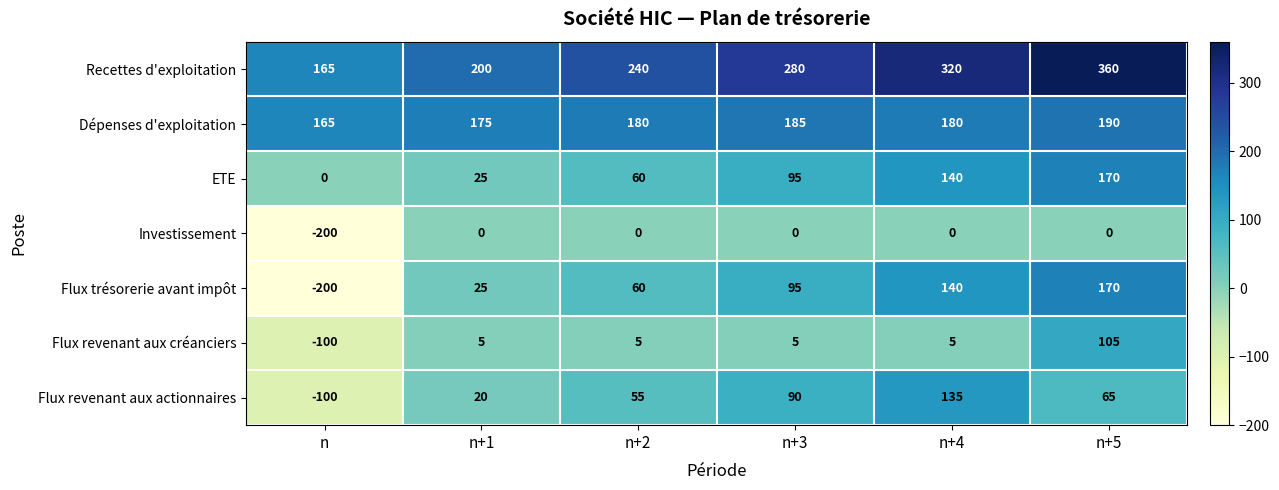

Rank the categories by Flux revenant aux actionnaires value from highest to lowest.

n+4, n+3, n+5, n+2, n+1, n